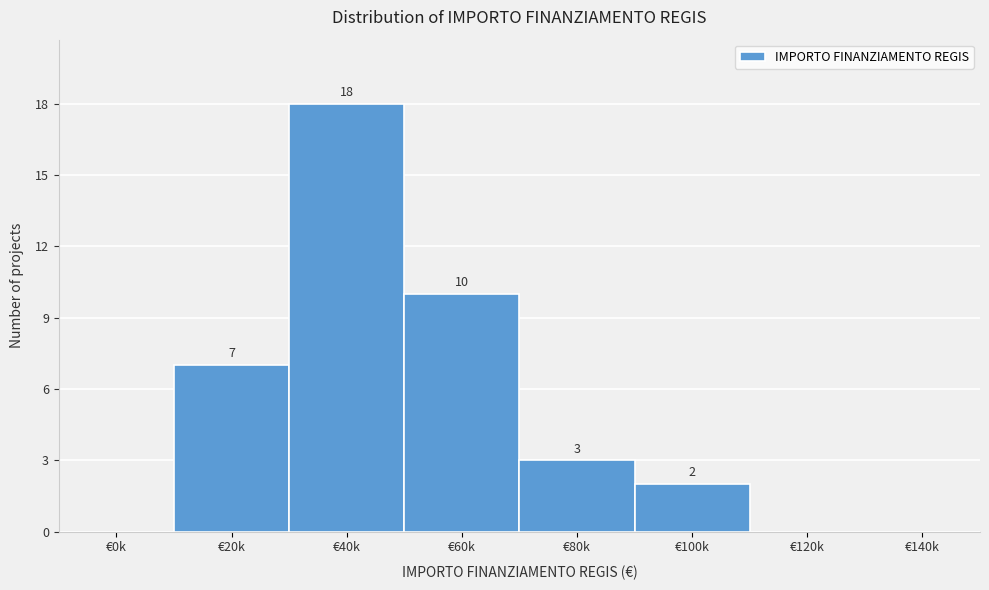

Reading right to left, what are all the values shown in this chart?

€140k=0	€120k=0	€100k=2	€80k=3	€60k=10	€40k=18	€20k=7	€0k=0